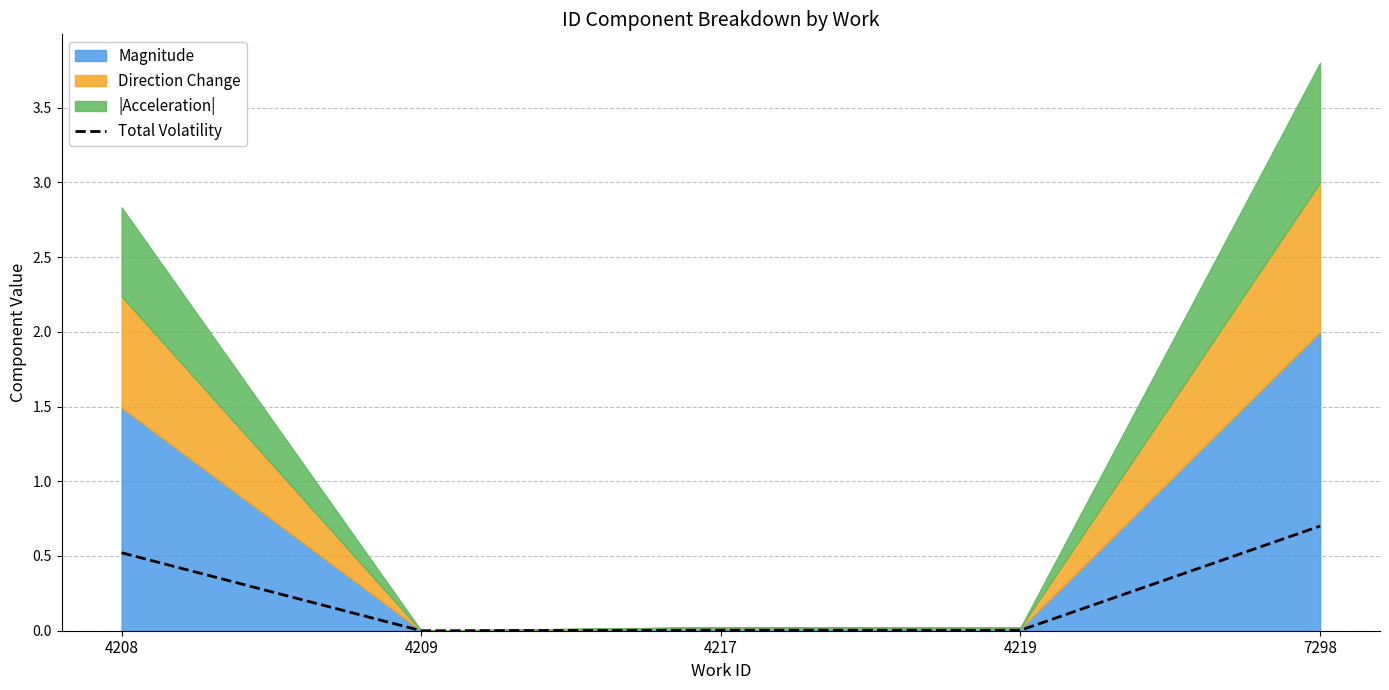

Does the chart display data point markers on the line(s)?

No